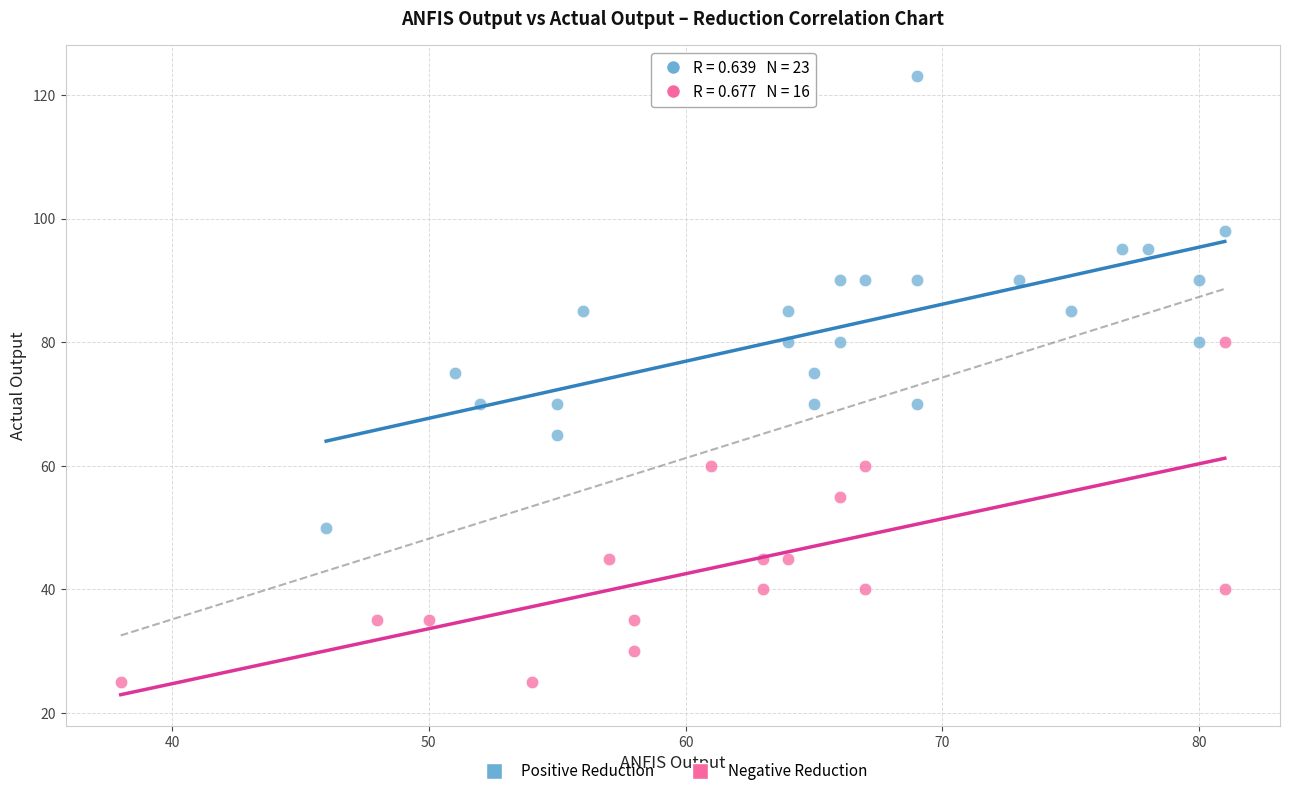

Which series contains the lowest Y value?

Negative Reduction